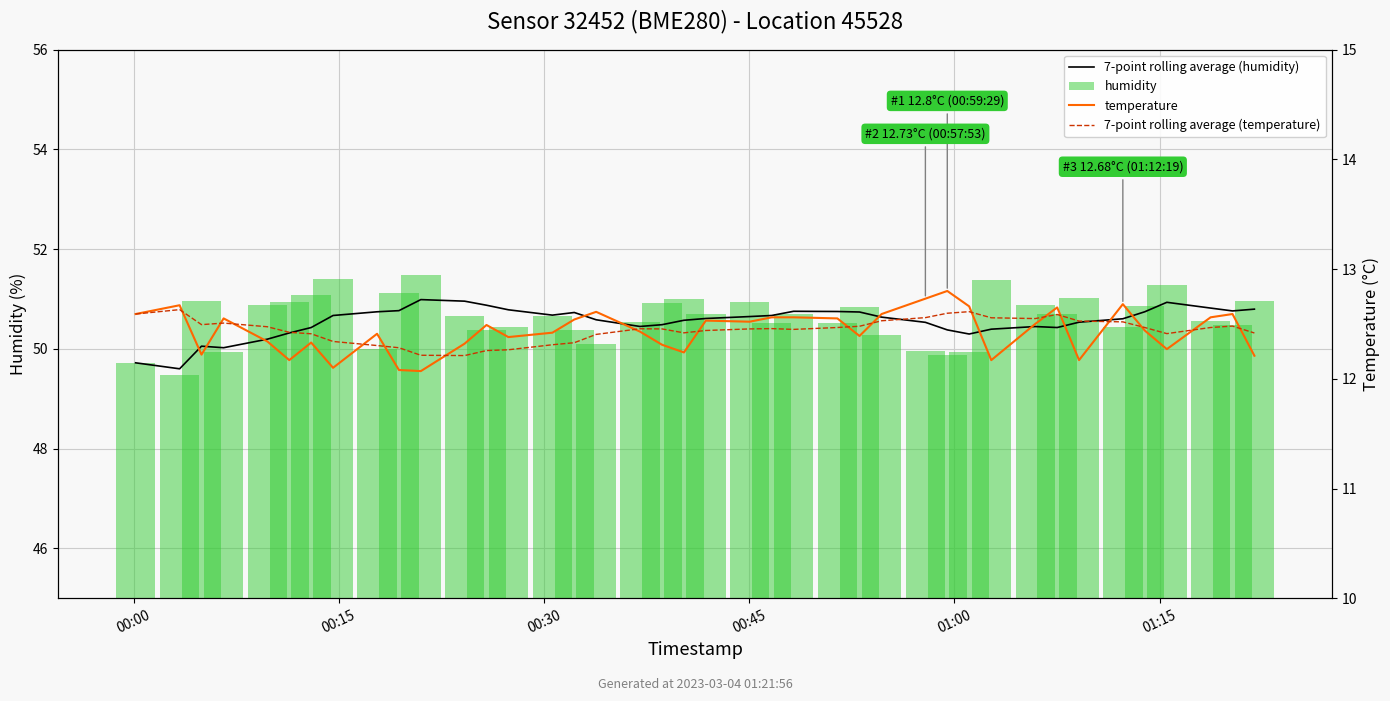

What are all the series names shown in the legend?

7-point rolling average (humidity), humidity, temperature, 7-point rolling average (temperature)